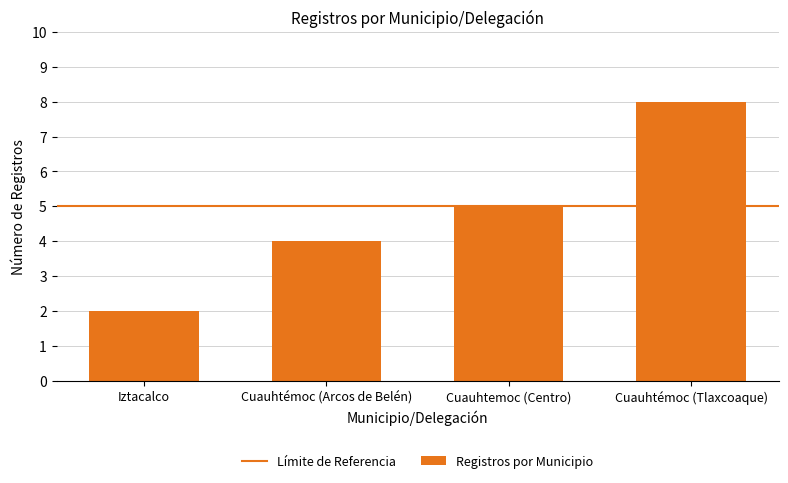

Reading left to right, extract all data points from this chart.

Iztacalco=2	Cuauhtémoc (Arcos de Belén)=4	Cuauhtemoc (Centro)=5	Cuauhtémoc (Tlaxcoaque)=8